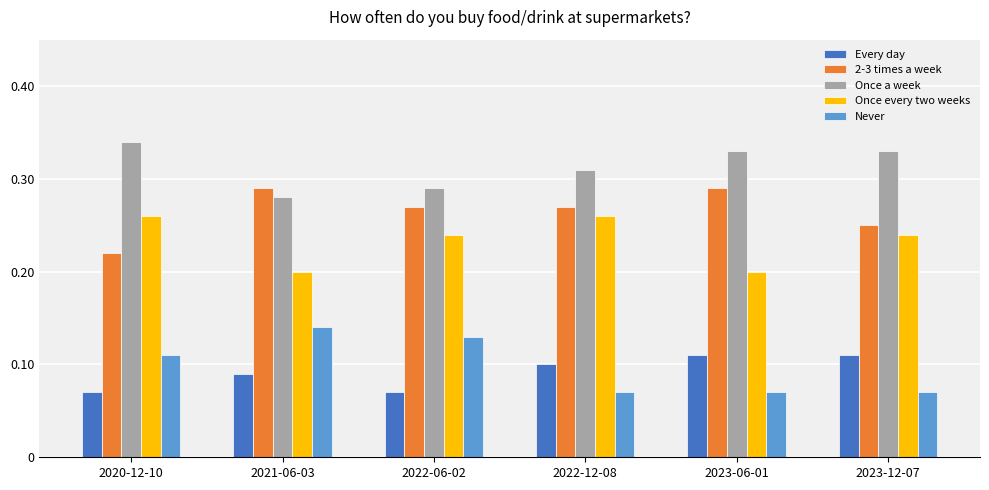

List the series in order of their peak value, lowest first.

Every day, Never, Once every two weeks, 2-3 times a week, Once a week